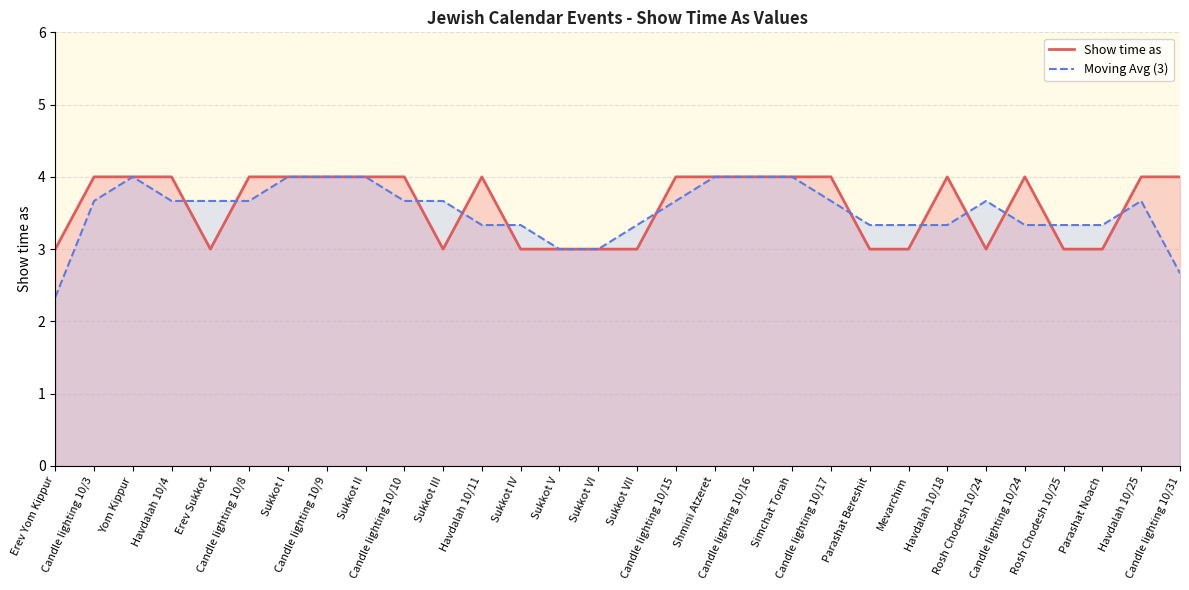

At which category does Moving Avg (3) reach its first local peak?

Yom Kippur